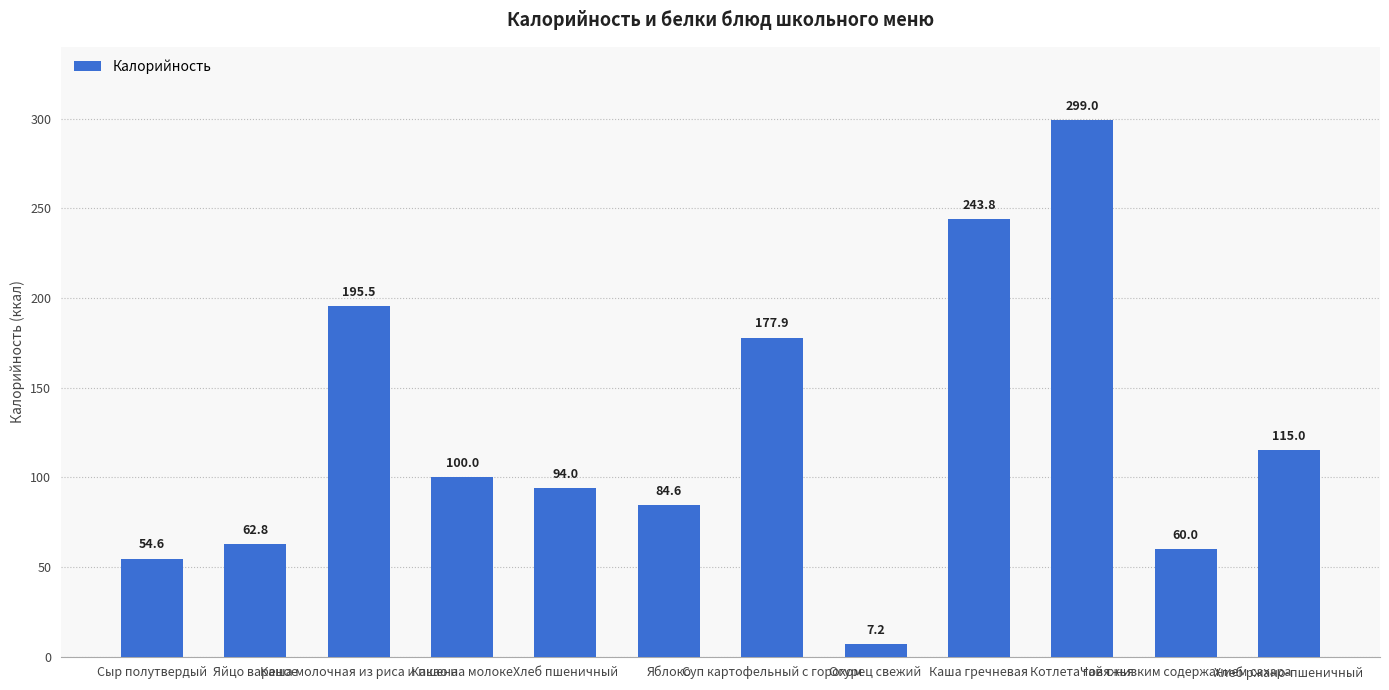

What is the difference between the second highest and minimum values?

236.6